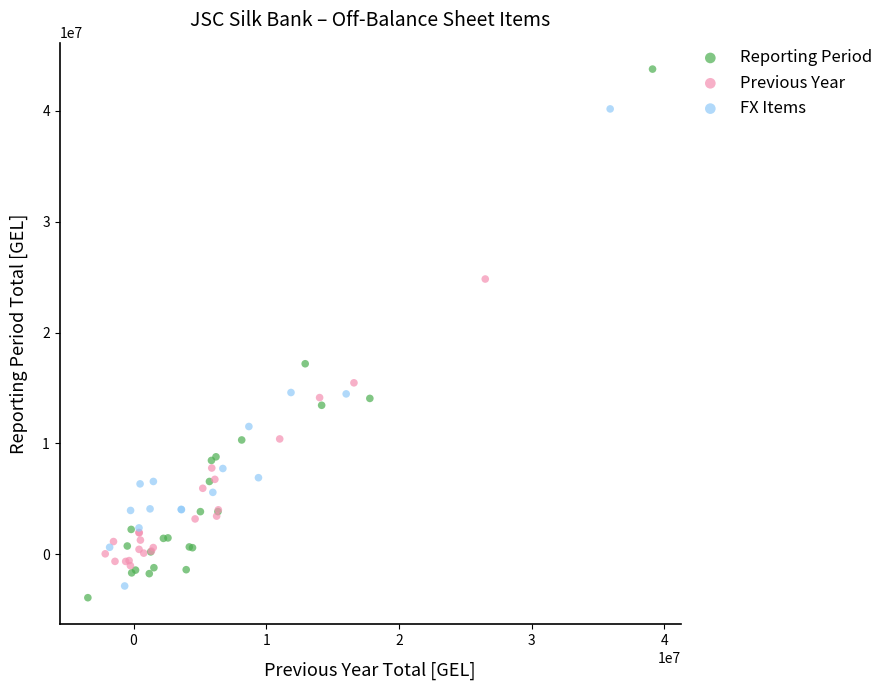

Which series contains the highest Y value?

Reporting Period